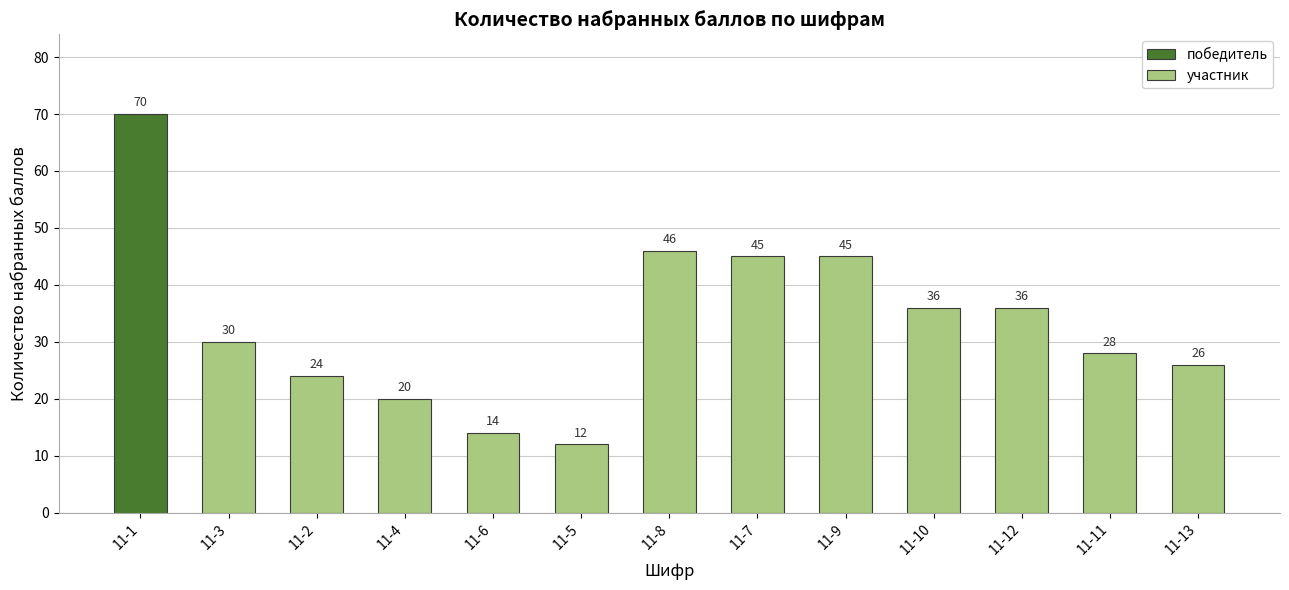

How many categories are shown in the chart?

13